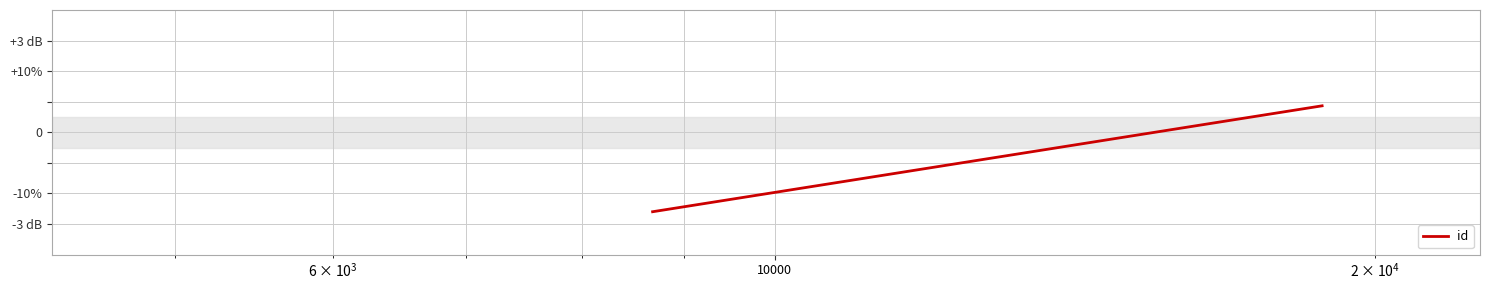

What is the value of the 1st point from the left?

-2.6